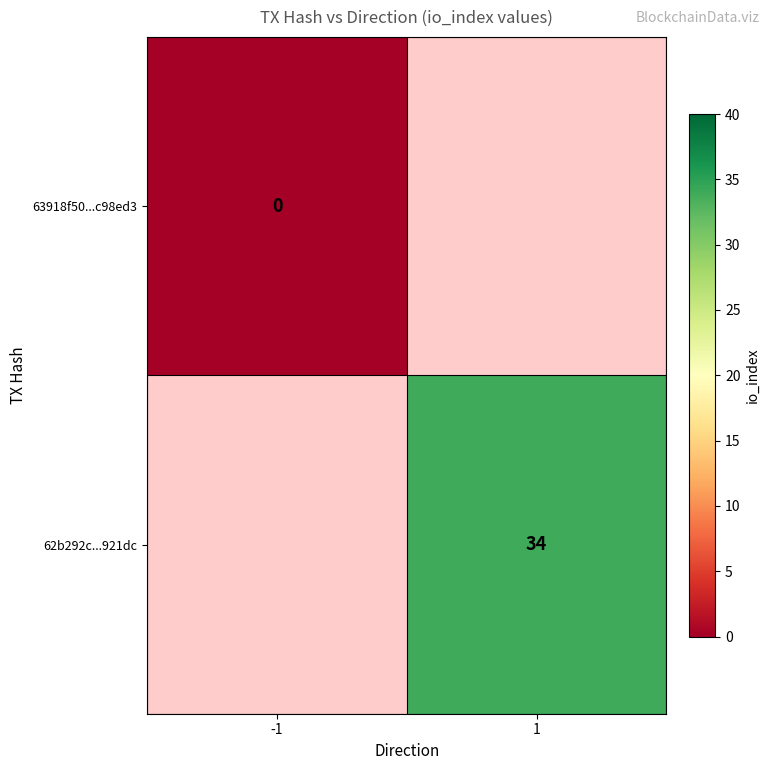

Is the value of 63918f50...c98ed3 at -1 greater than the value of 62b292c...921dc at 1?

No